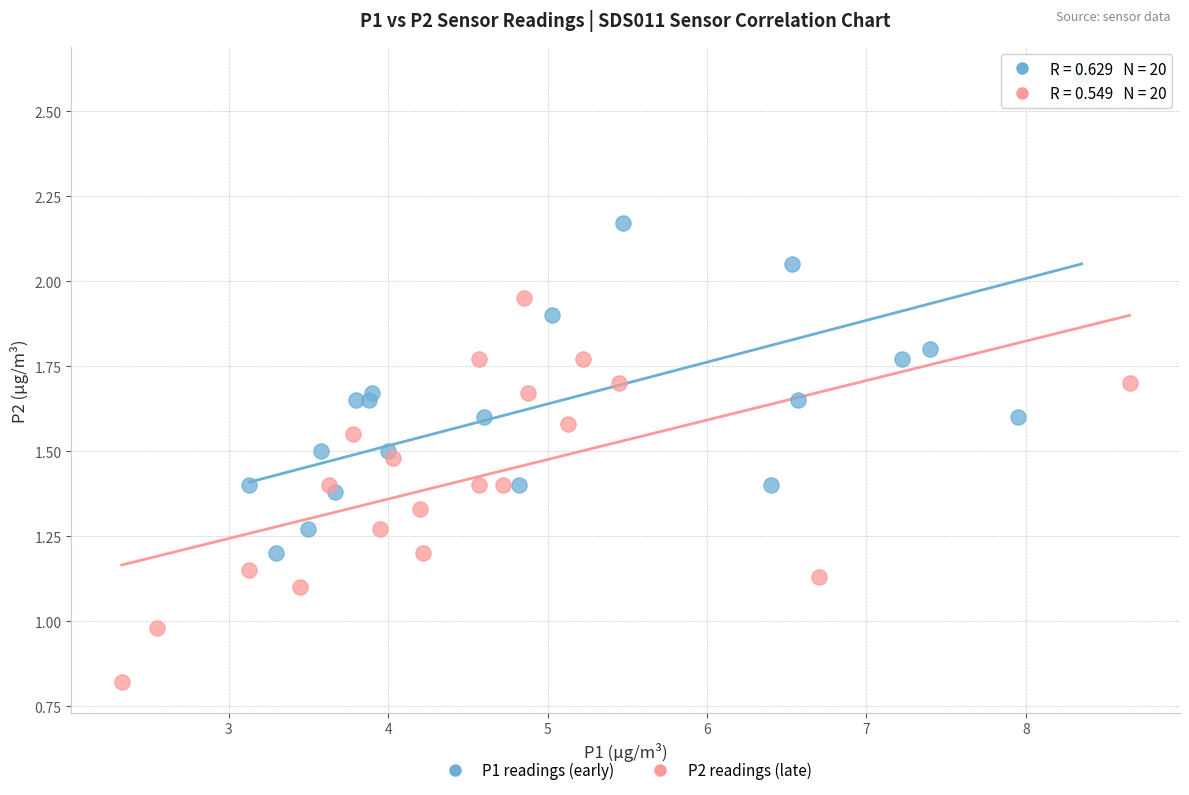

Which series reaches the maximum Y coordinate?

P1 readings (early)